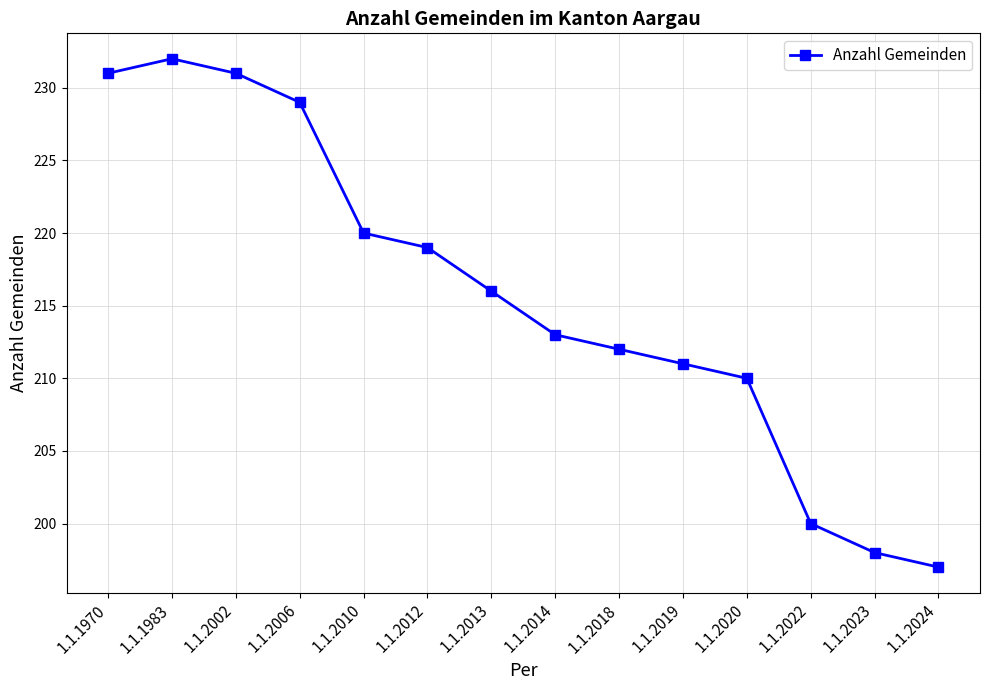

Reading left to right, extract all data points from this chart.

231	232	231	229	220	219	216	213	212	211	210	200	198	197